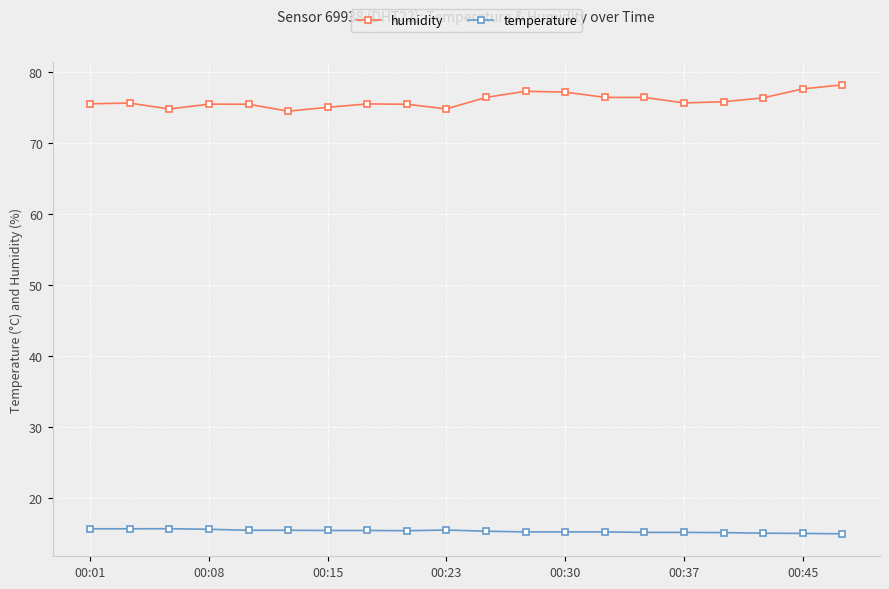

What is the average value of the humidity series?

75.9